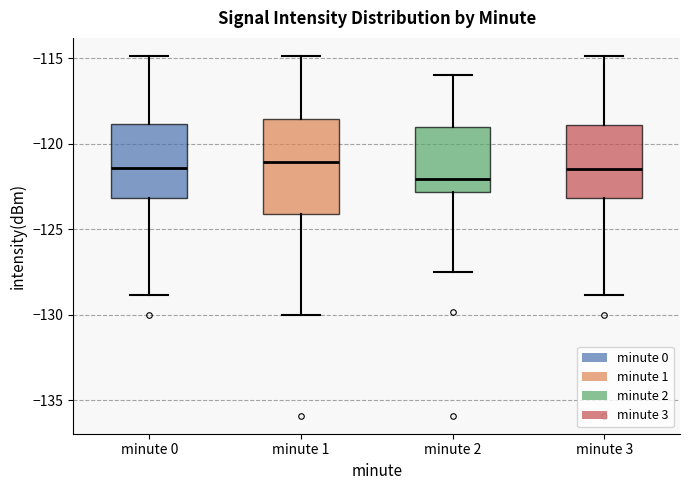

Where is the lower edge of the box for minute 0 on the y-axis? The values are not printed on the chart, so give them approximately, as read against the axis.

-123.0